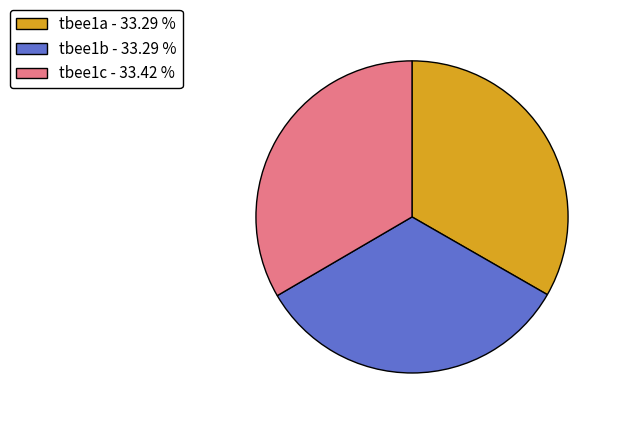

Is tbee1a the majority of the pie?

No